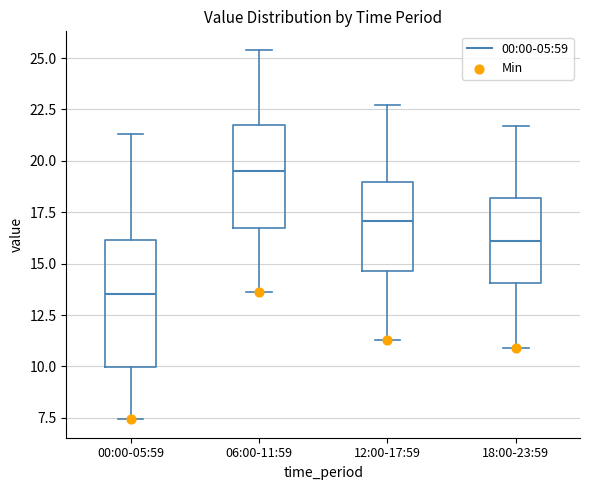

Where is the upper edge of the box for 12:00-17:59 on the y-axis? The values are not printed on the chart, so give them approximately, as read against the axis.

19.0